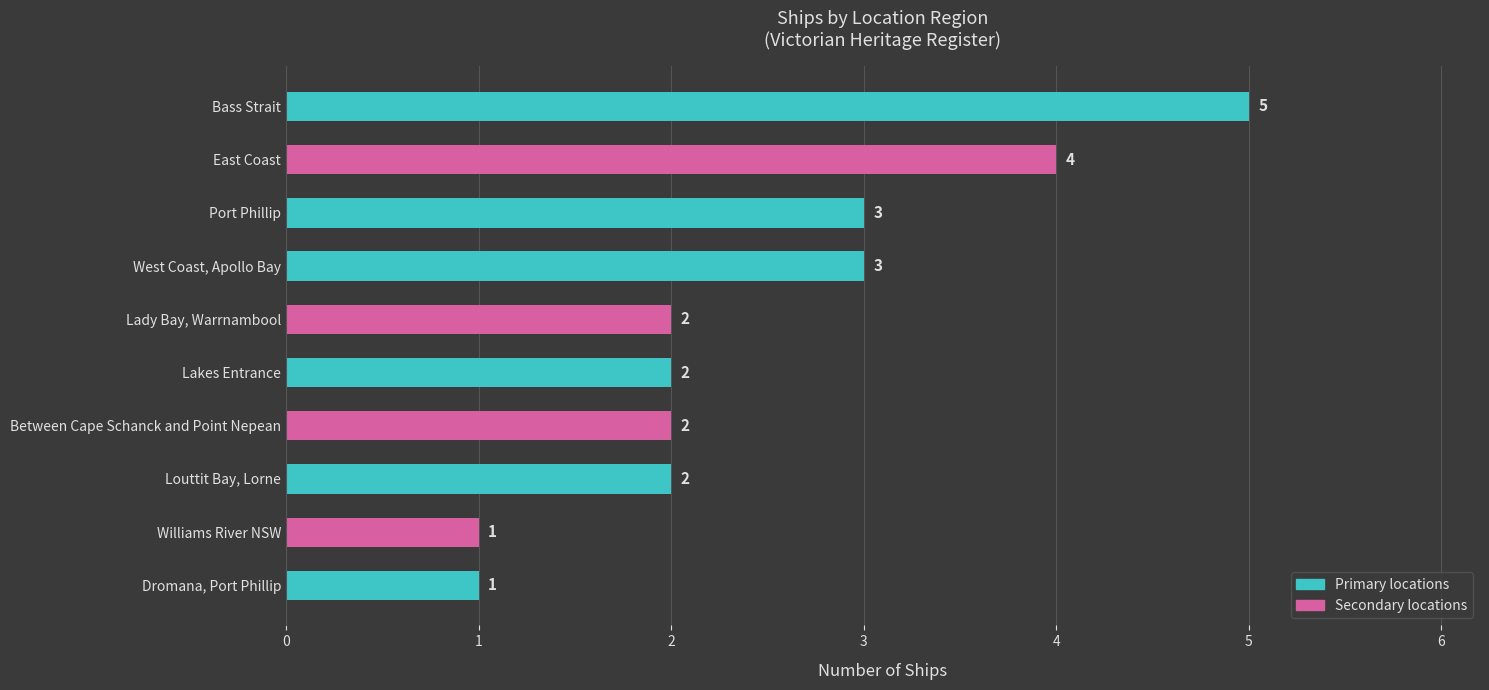

Count the values in the range 2 to 3.

6